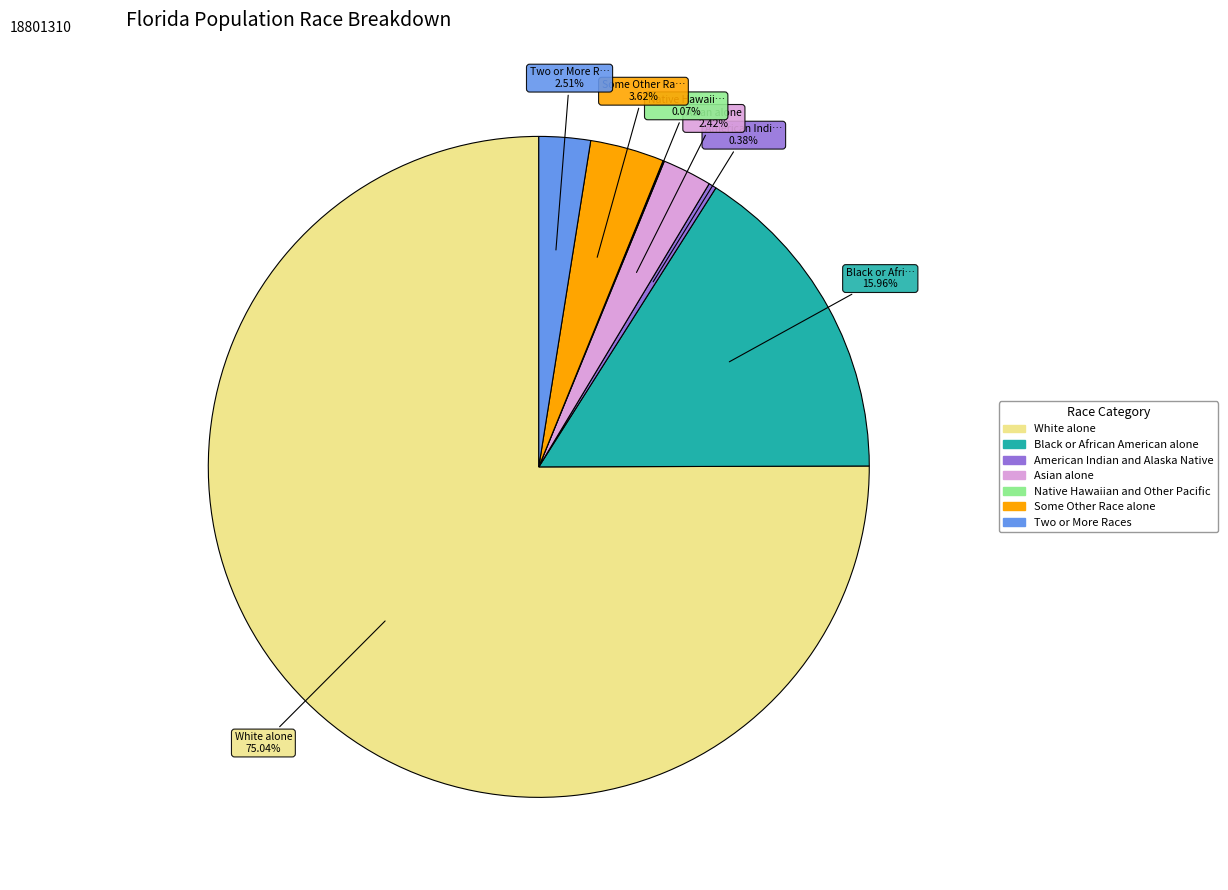

Combined, do Some Other Race alone and Asian alone account for over 50%?

No